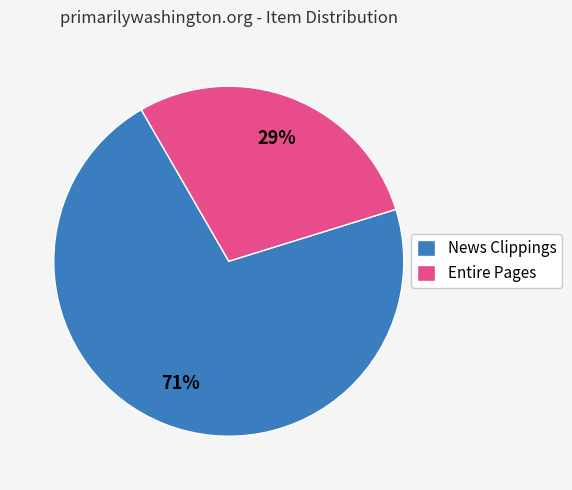

Rank the categories by value from lowest to highest.

Entire Pages, News Clippings